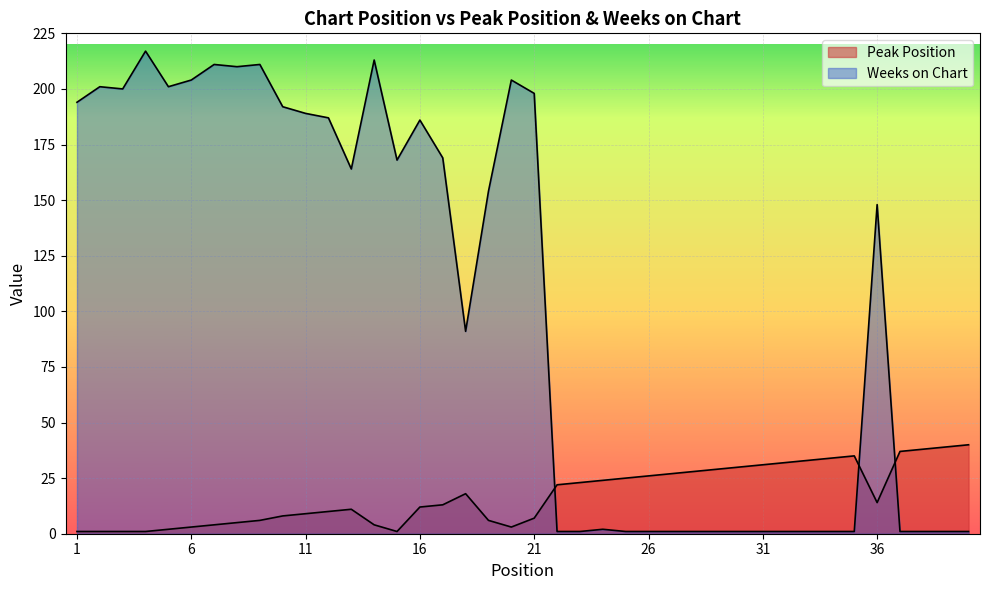

At which category does Peak Position reach its first local valley?

15